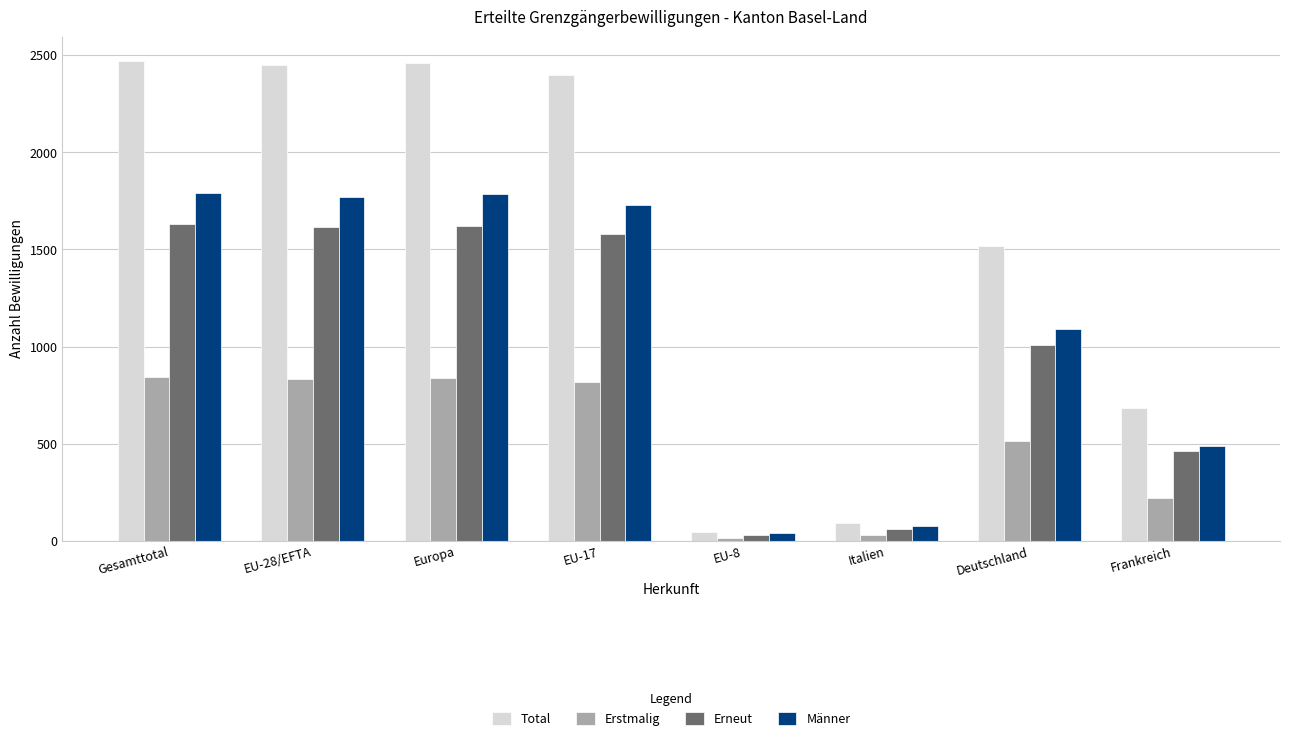

Between Deutschland and Frankreich, which series saw the biggest shift?

Total